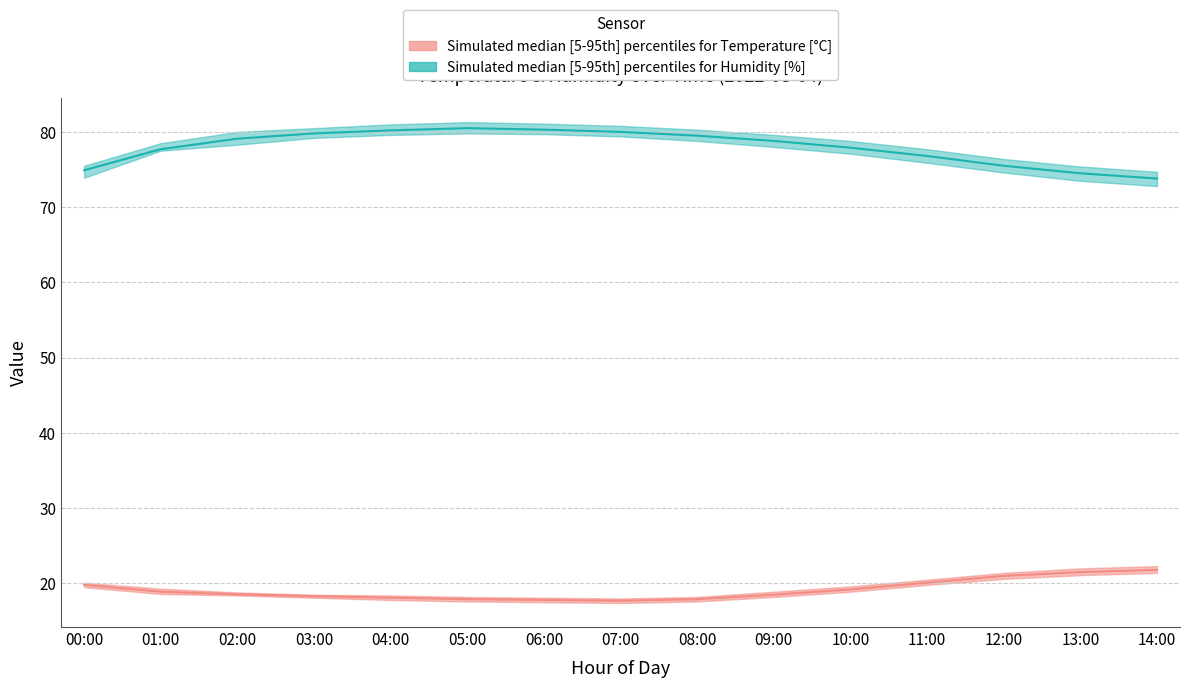

True or false: temperature_median and temperature_p95 cross at least once.

False